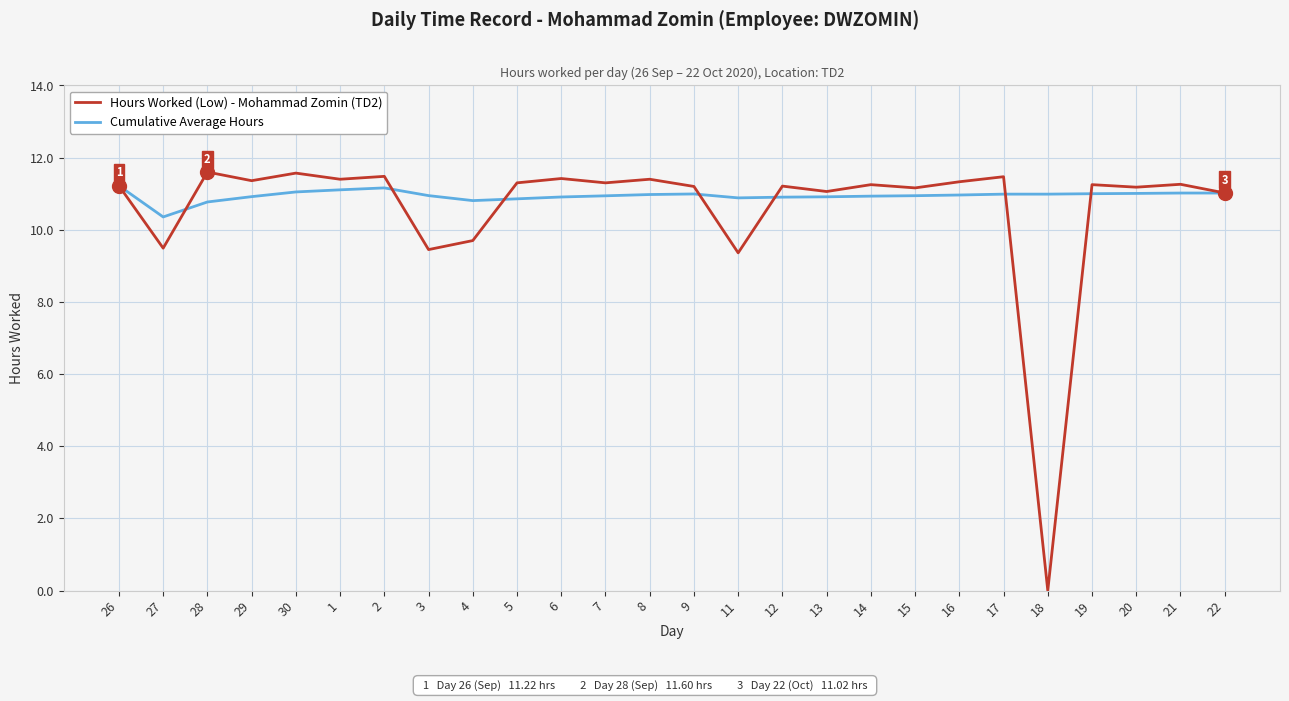

What position from the left is 2?

7